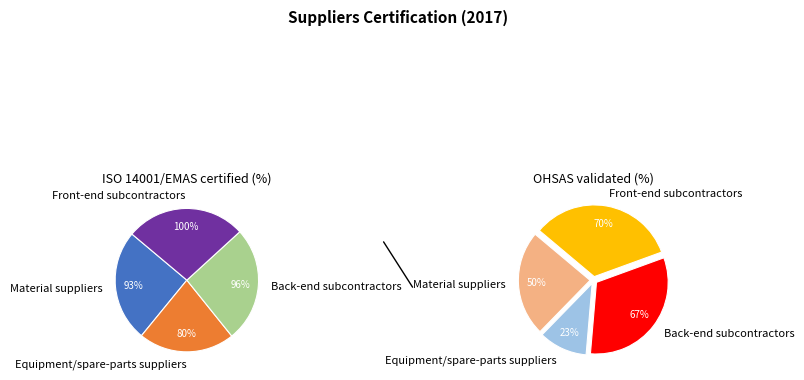

Does Material suppliers represent more than half of the total?

No